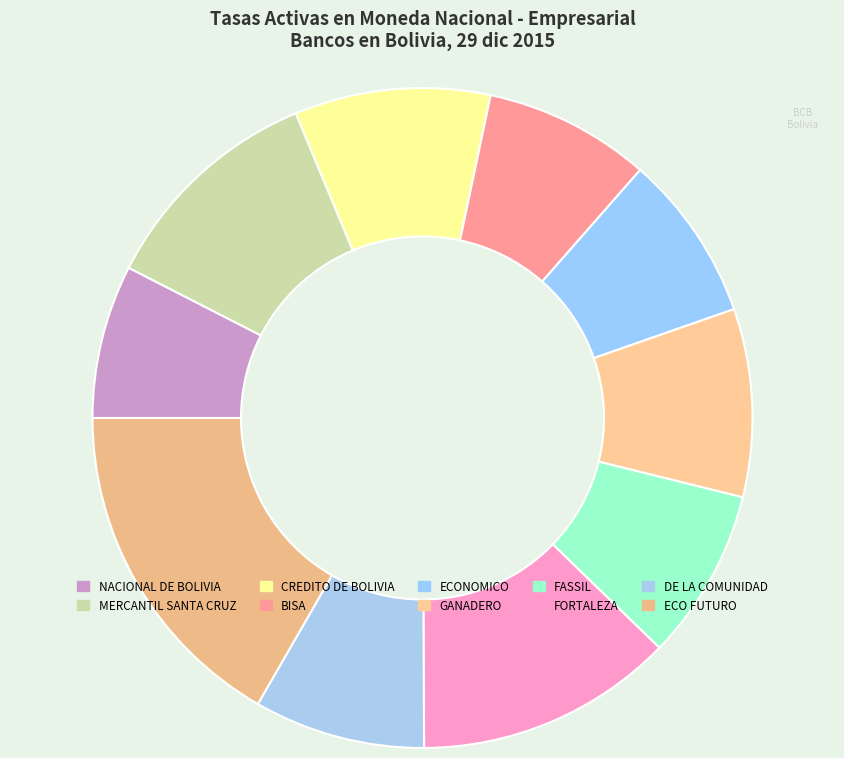

Does any single category account for the majority?

No